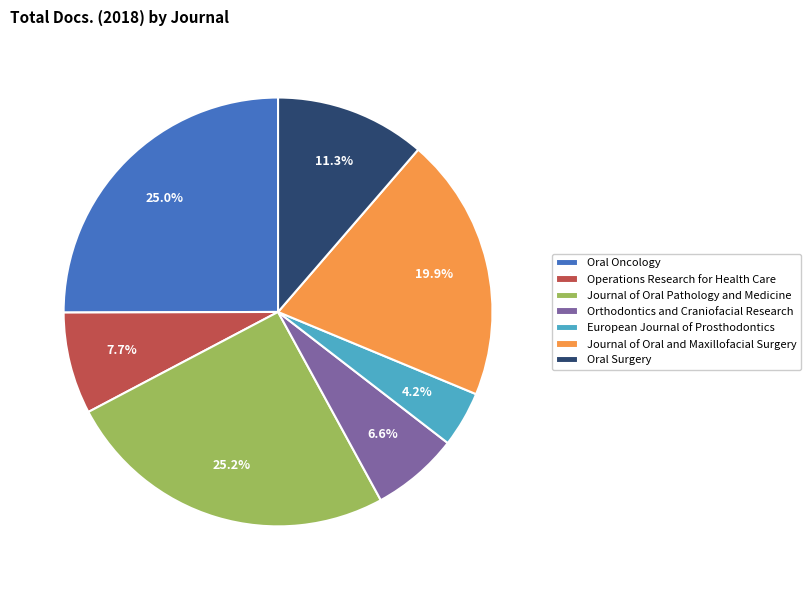

What is the smallest slice in the pie chart?

European Journal of Prosthodontics